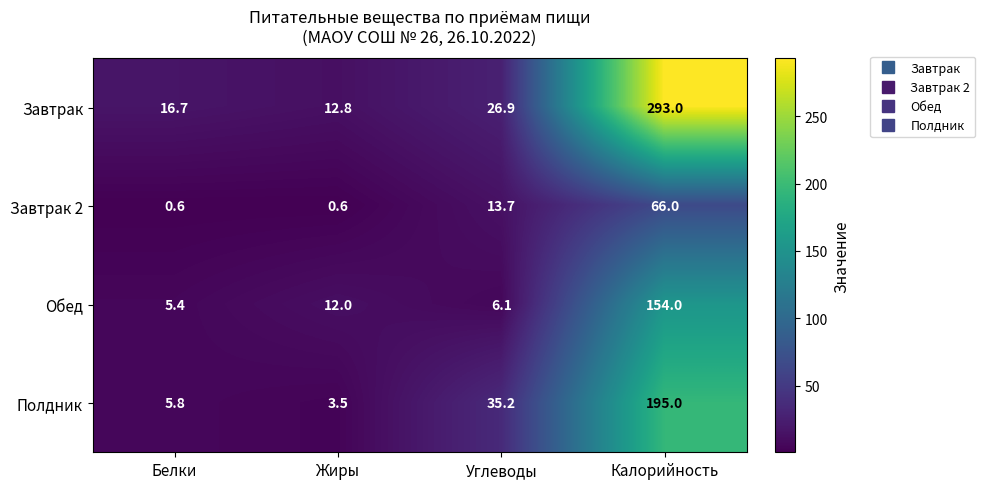

What is the difference between the Обед values at Калорийность and Жиры?

142.0